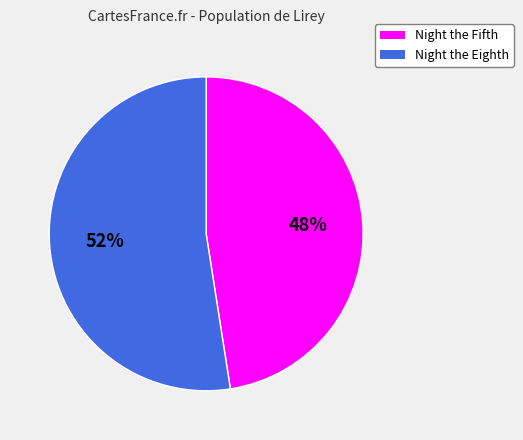

Which category has the smallest portion of the pie?

Night the Fifth